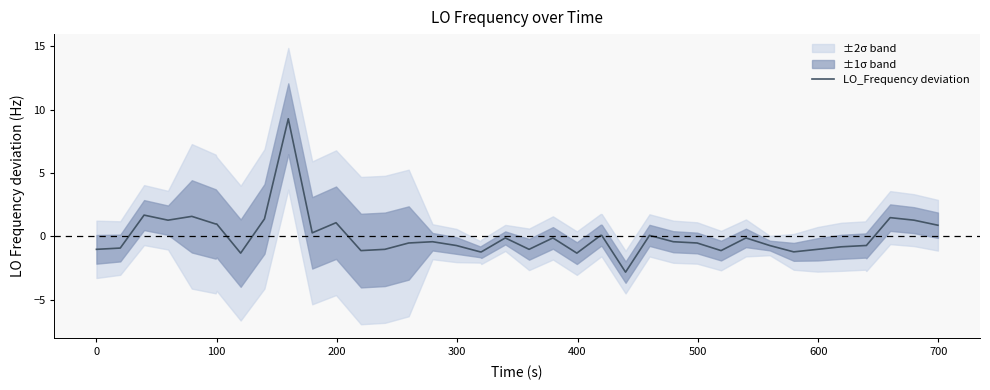

What is the lowest value of the LO_Frequency deviation series?

-2.8